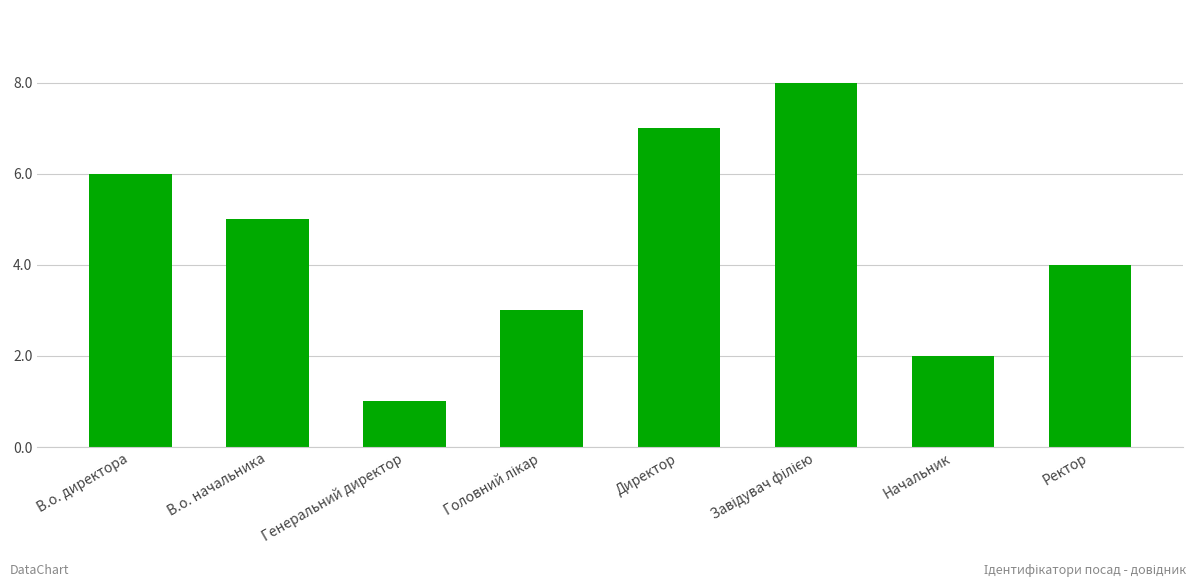

What is the maximum value shown in the chart?

8